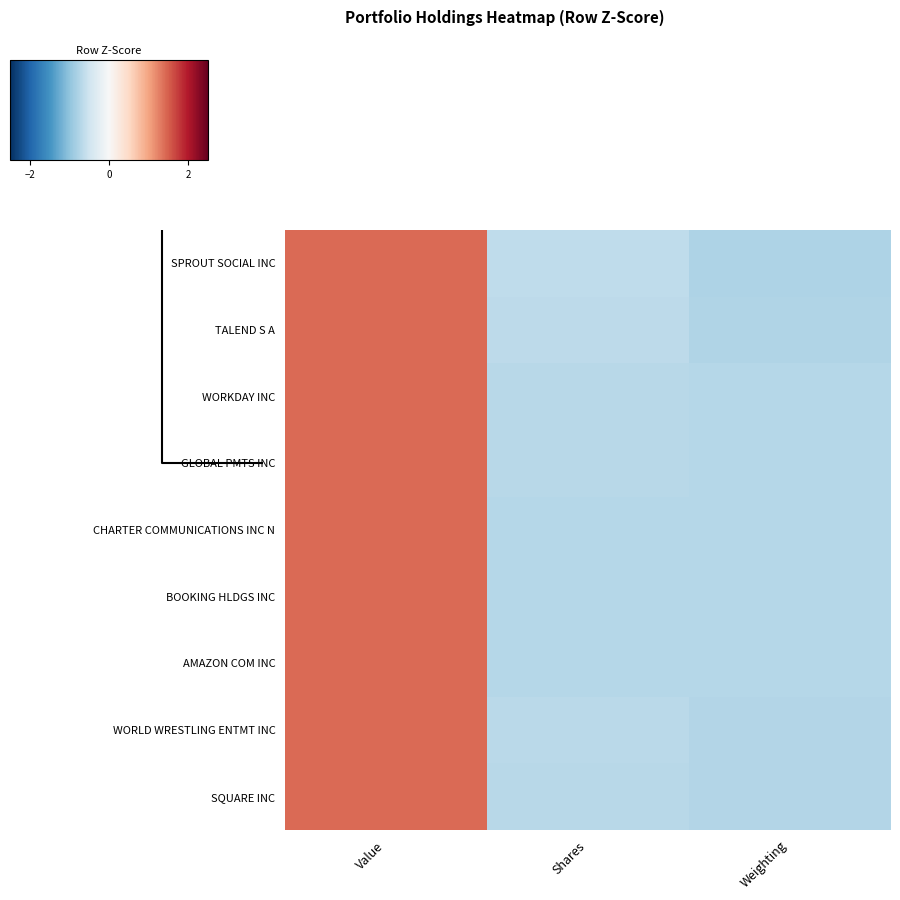

How many categories are shown in the chart?

3